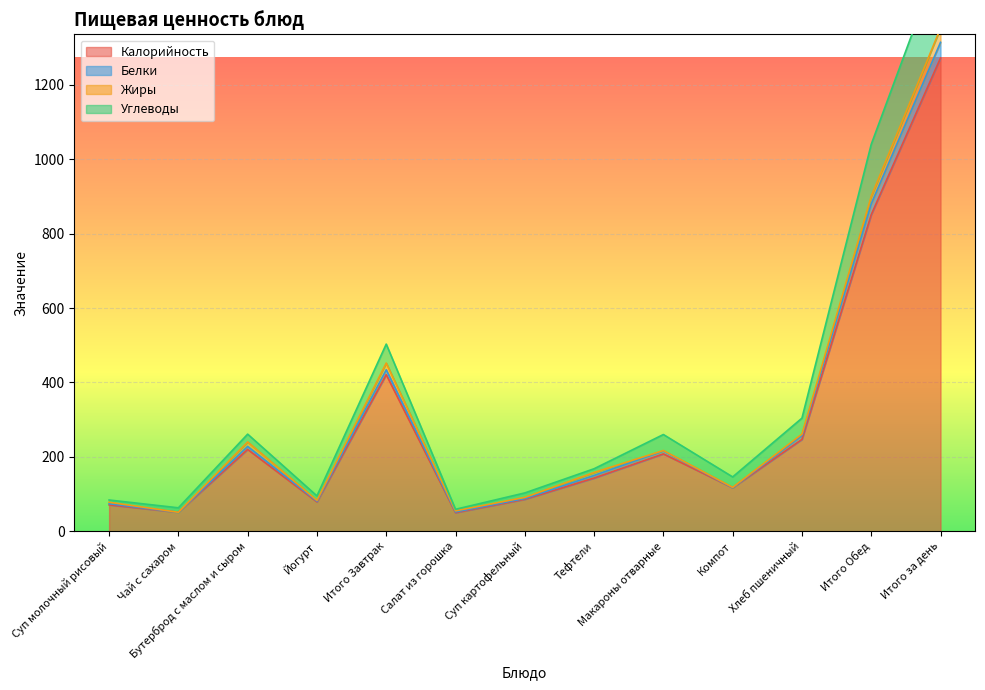

How many interior local peaks does the Углеводы series have?

3